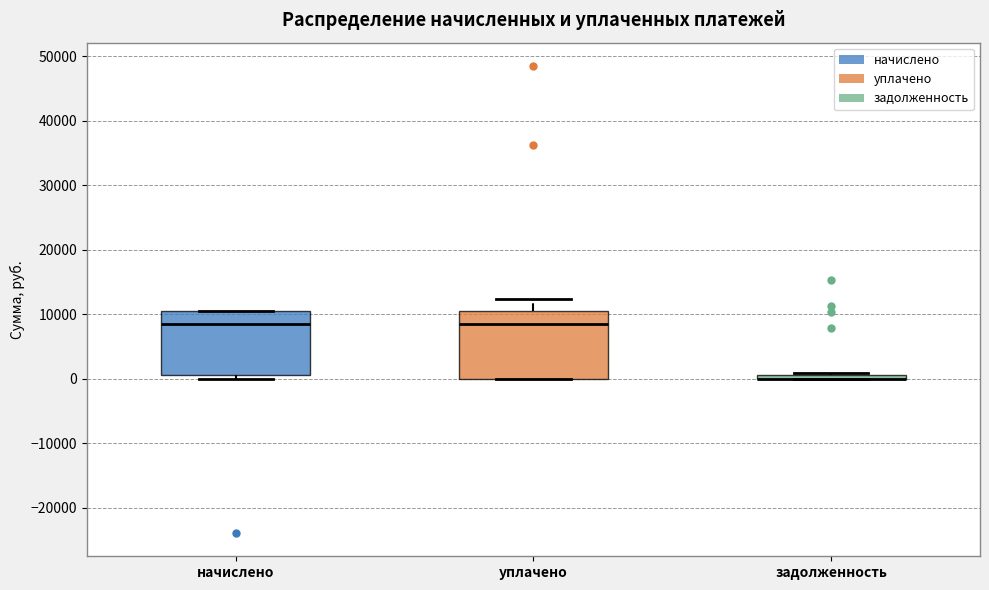

Where is the lower edge of the box for уплачено on the y-axis? The values are not printed on the chart, so give them approximately, as read against the axis.

0